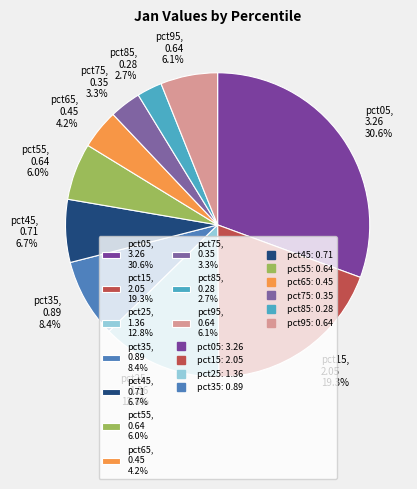

Is there any slice that represents more than half of the pie?

No